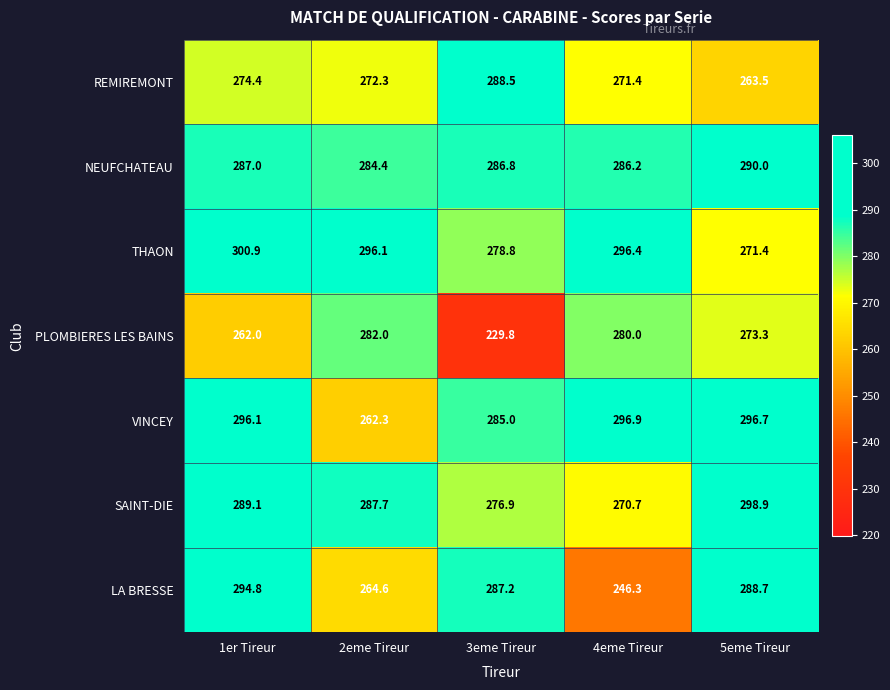

List the series in order of their peak value, highest first.

THAON, SAINT-DIE, VINCEY, LA BRESSE, NEUFCHATEAU, REMIREMONT, PLOMBIERES LES BAINS